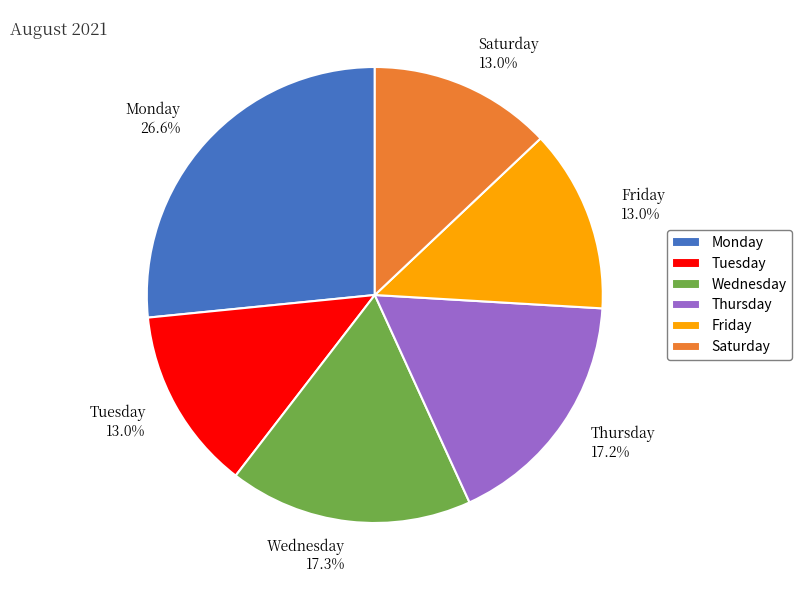

Which slice is the largest?

Monday